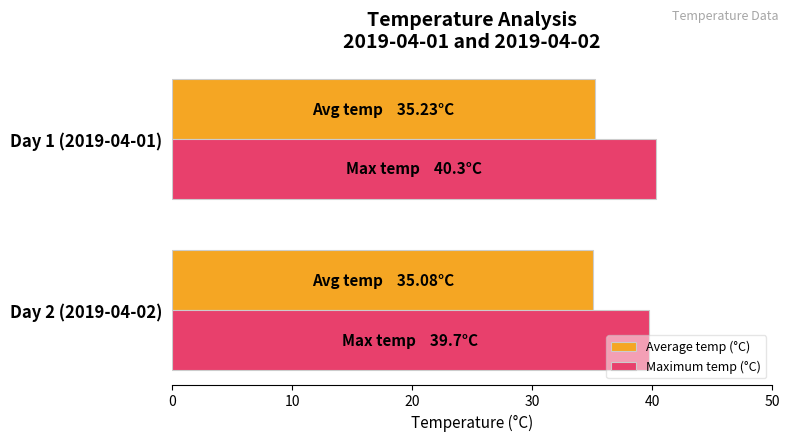

Is it true that Average temp (°C) equals 35.2 at Day 1 (2019-04-01)?

True